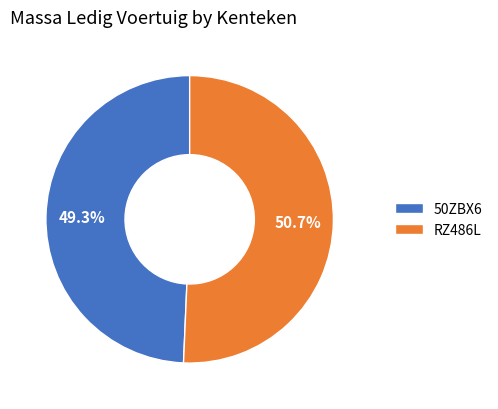

Is it true that RZ486L is 51% of the pie?

True